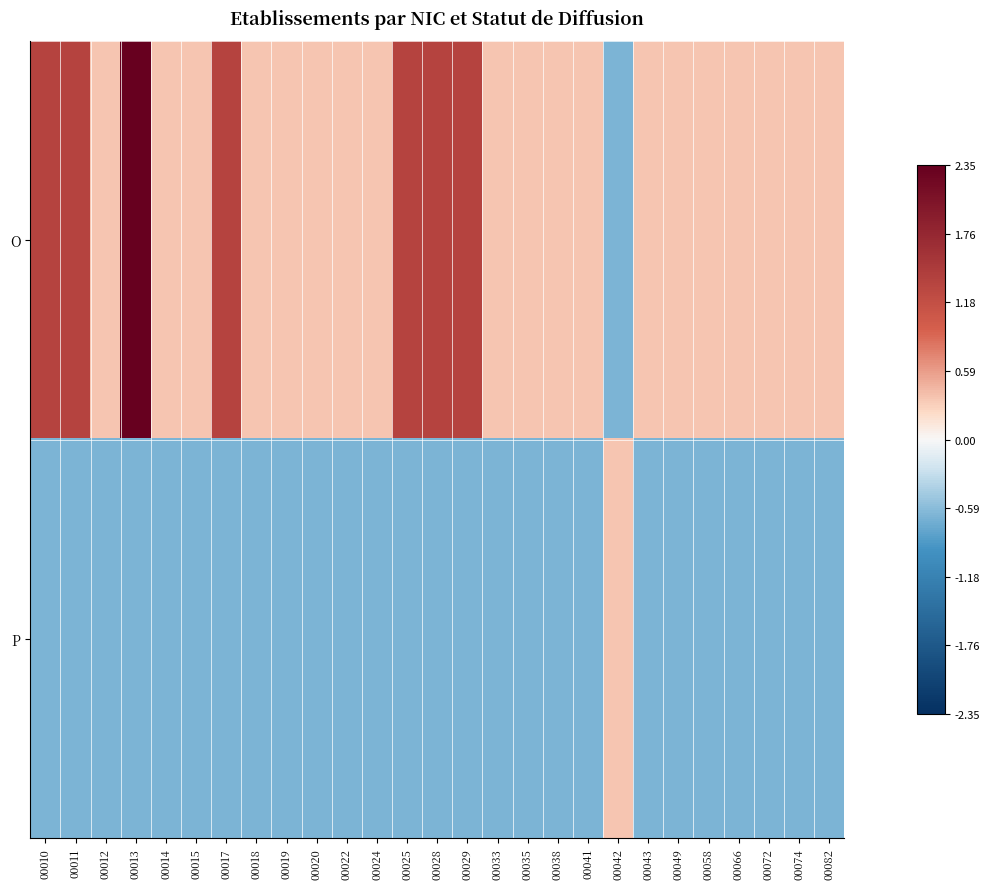

Reading left to right, extract all data points from this chart.

O: 00010=1.4	00011=1.4	00012=0.4	00013=2.4	00014=0.4	00015=0.4	00017=1.4	00018=0.4	00019=0.4	00020=0.4	00022=0.4	00024=0.4	00025=1.4	00028=1.4	00029=1.4	00033=0.4	00035=0.4	00038=0.4	00041=0.4	00042=-0.6	00043=0.4	00049=0.4	00058=0.4	00066=0.4	00072=0.4	00074=0.4	00082=0.4
P: 00010=-0.6	00011=-0.6	00012=-0.6	00013=-0.6	00014=-0.6	00015=-0.6	00017=-0.6	00018=-0.6	00019=-0.6	00020=-0.6	00022=-0.6	00024=-0.6	00025=-0.6	00028=-0.6	00029=-0.6	00033=-0.6	00035=-0.6	00038=-0.6	00041=-0.6	00042=0.4	00043=-0.6	00049=-0.6	00058=-0.6	00066=-0.6	00072=-0.6	00074=-0.6	00082=-0.6